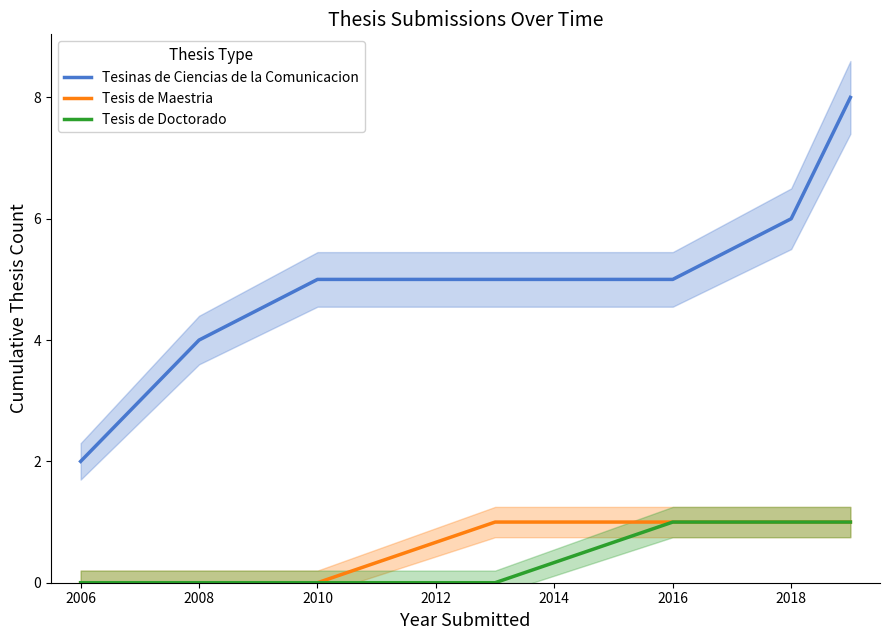

Rank the categories by Tesis de Maestria value from highest to lowest.

2012, 2014, 2016, 2018, 2004, 2006, 2008, 2010